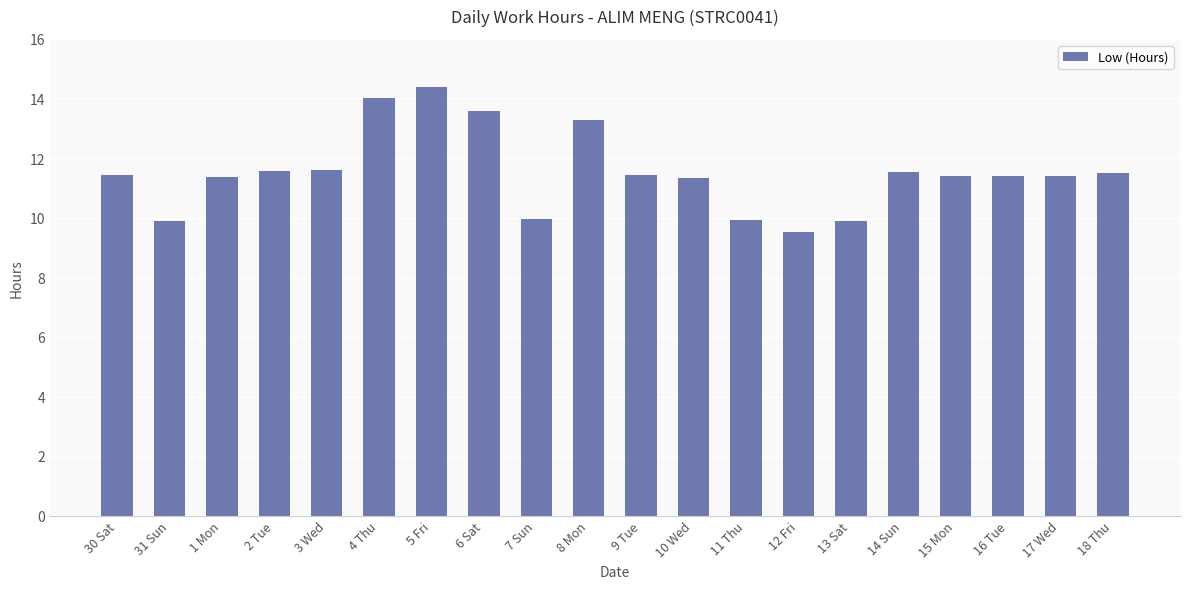

Between 3 Wed and 8 Mon, which is larger?

8 Mon